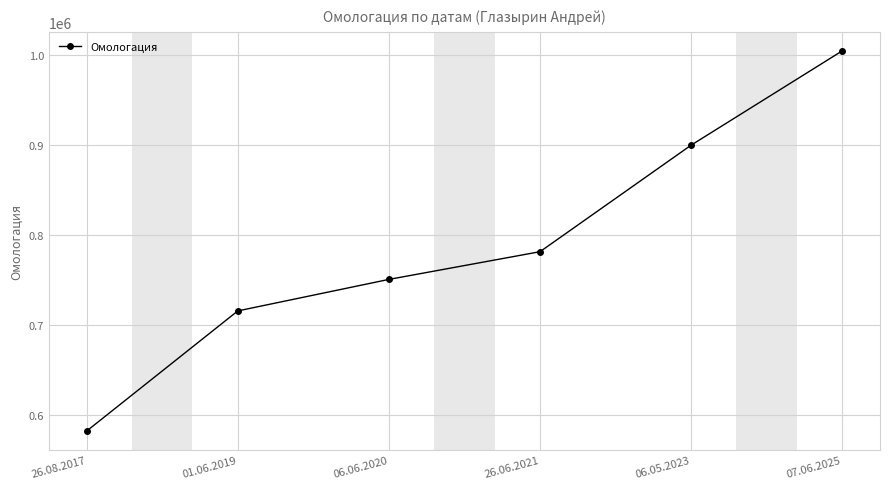

The chart shows a value of 449570 at 06.06.2020. True or false?

False